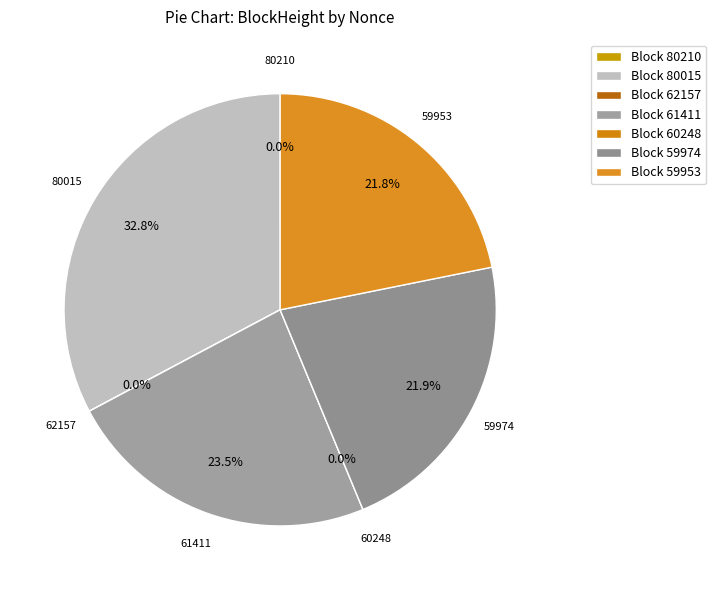

Approximately how many times larger is the value at 62157 compared to 80210?

0.5